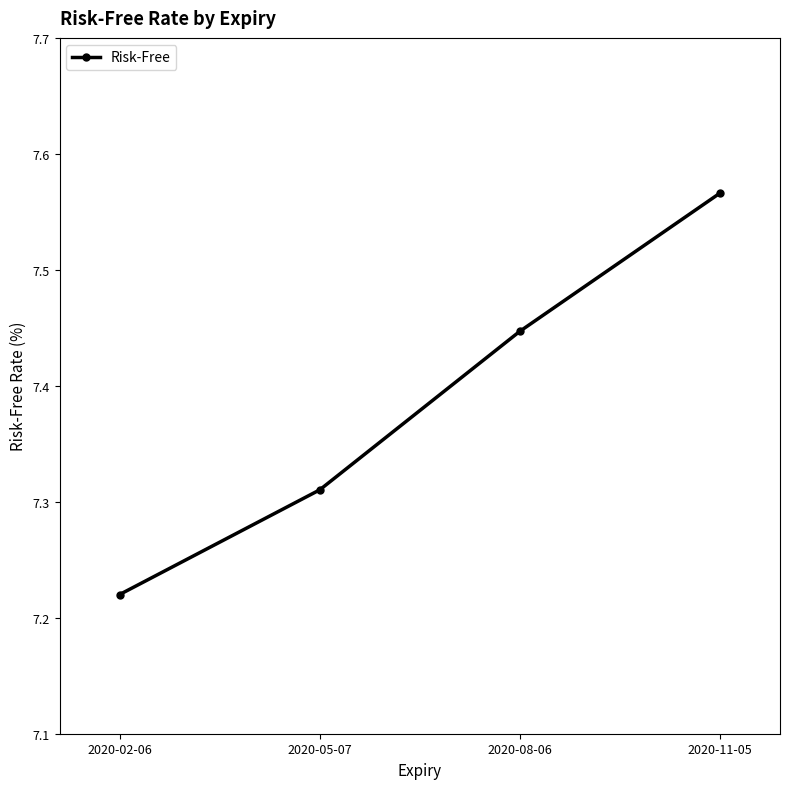

The value at 2020-08-06 is 13.2. True or false?

False